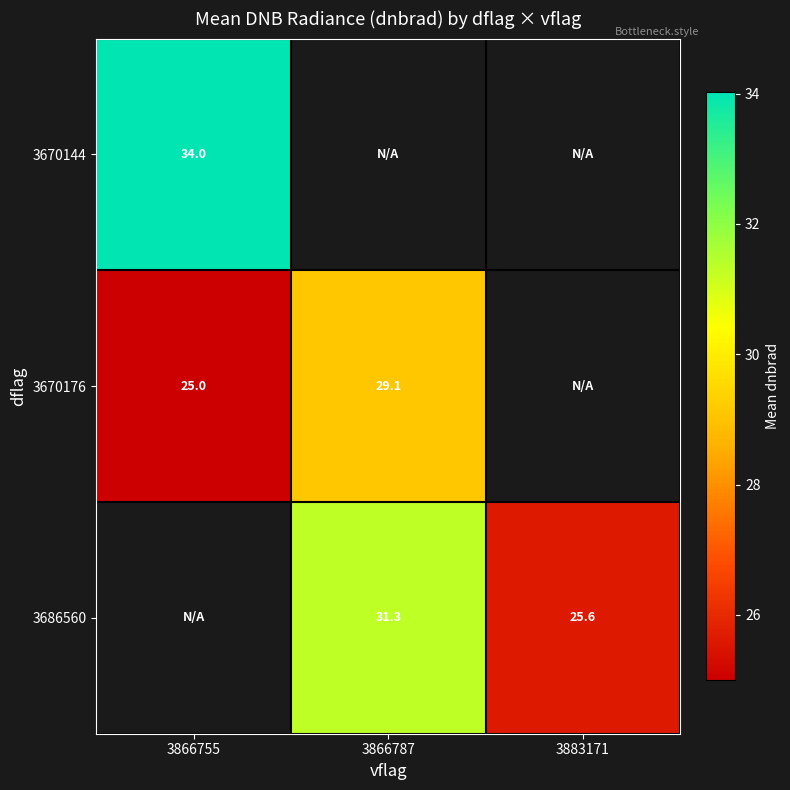

Is the value of 3670176 at 3866755 greater than the value of 3686560 at 3883171?

No